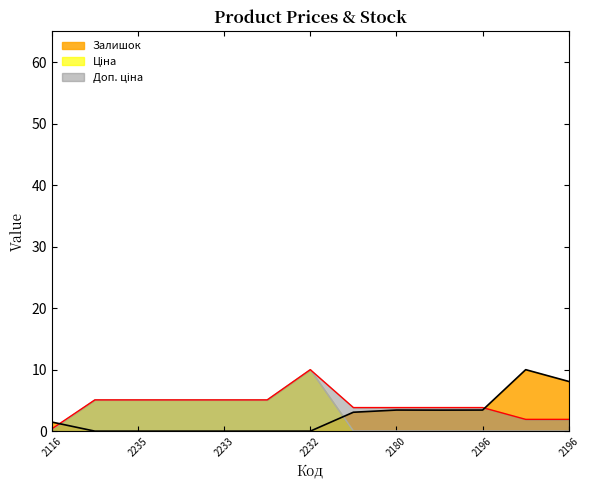

True or false: Залишок and Ціна intersect in this chart.

True